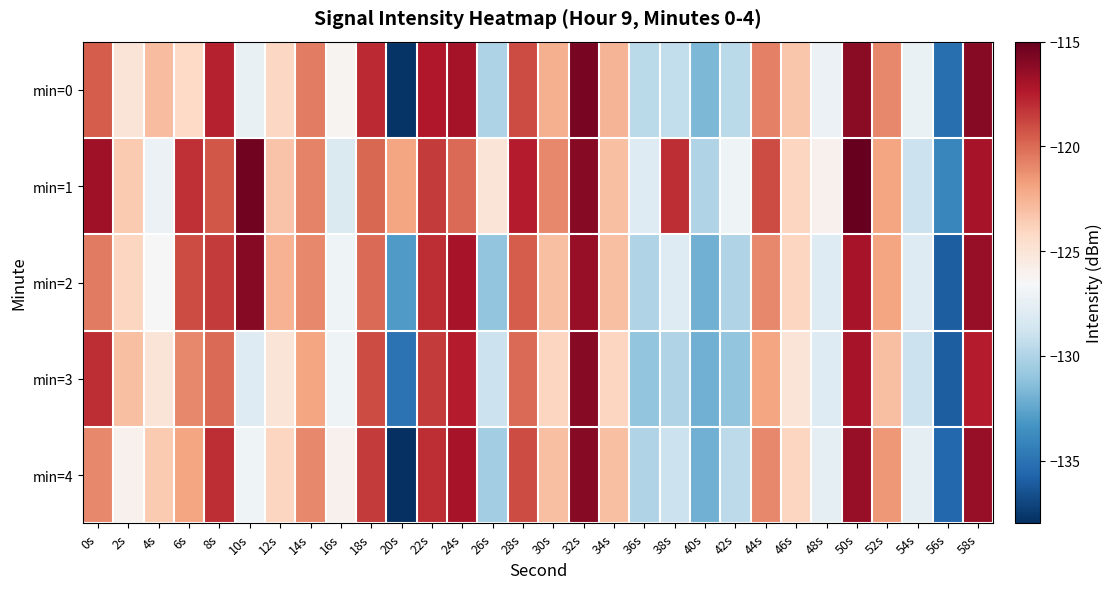

What is the maximum value shown in the chart?

-115.0